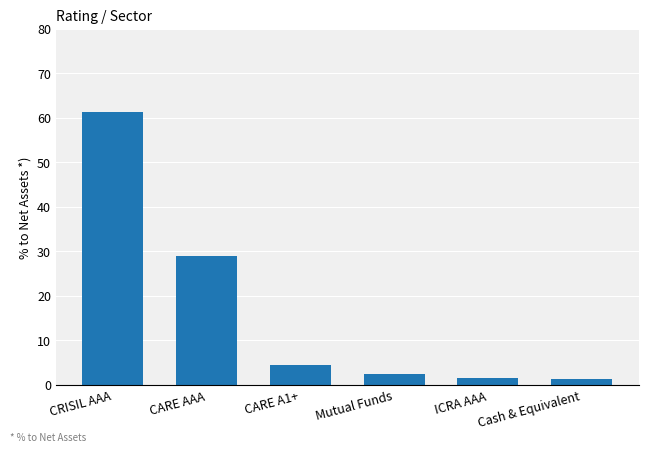

What is the difference between the maximum and minimum values?

60.2